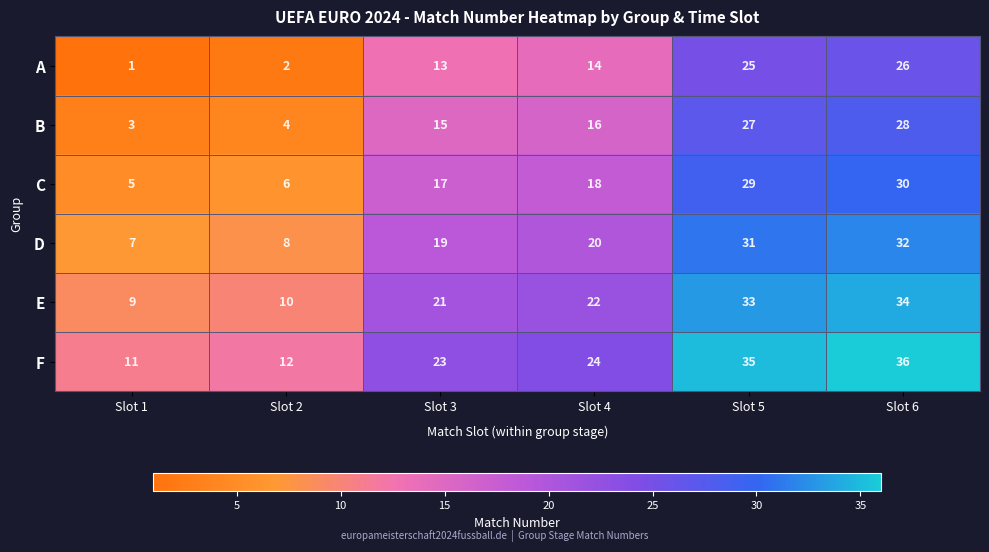

What is the difference between the second highest and second lowest values in the D series?

23